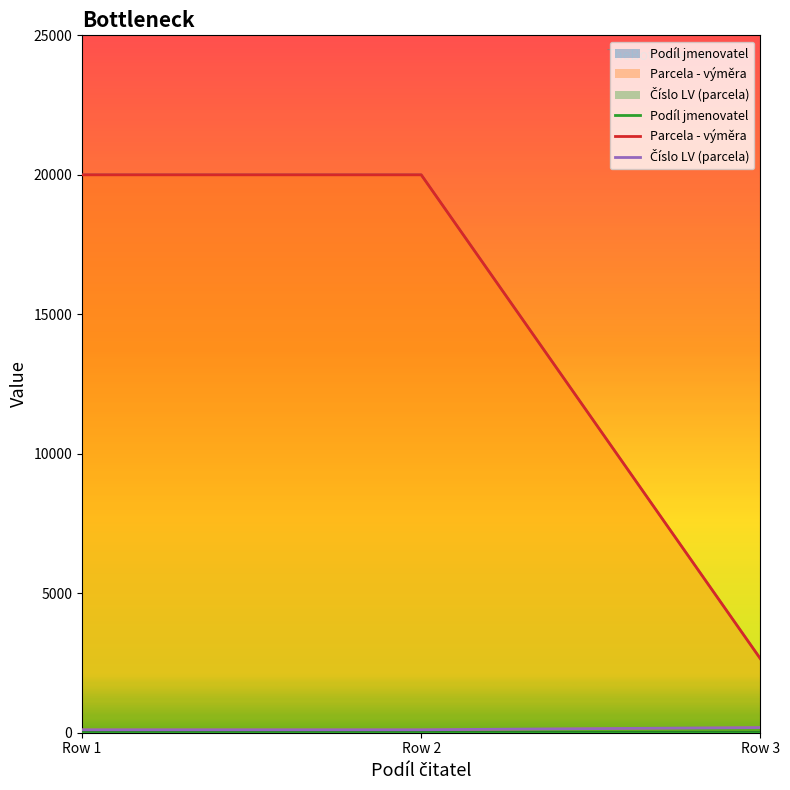

At Row 1, list the series in order from largest to smallest.

Parcela - výměra, Číslo LV (parcela), Podíl jmenovatel